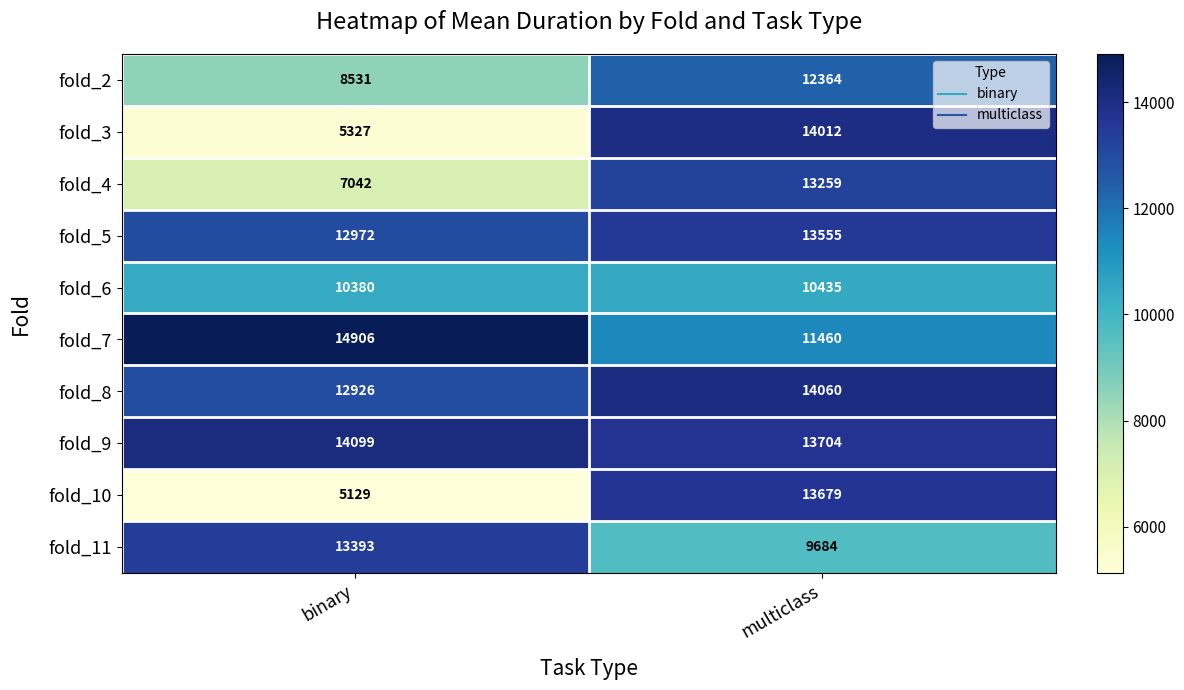

Reading right to left, extract all data points from this chart.

fold_2: 12364	8531
fold_3: 14012	5327
fold_4: 13259	7042
fold_5: 13555	12972
fold_6: 10435	10380
fold_7: 11460	14906
fold_8: 14060	12926
fold_9: 13704	14099
fold_10: 13679	5129
fold_11: 9684	13393